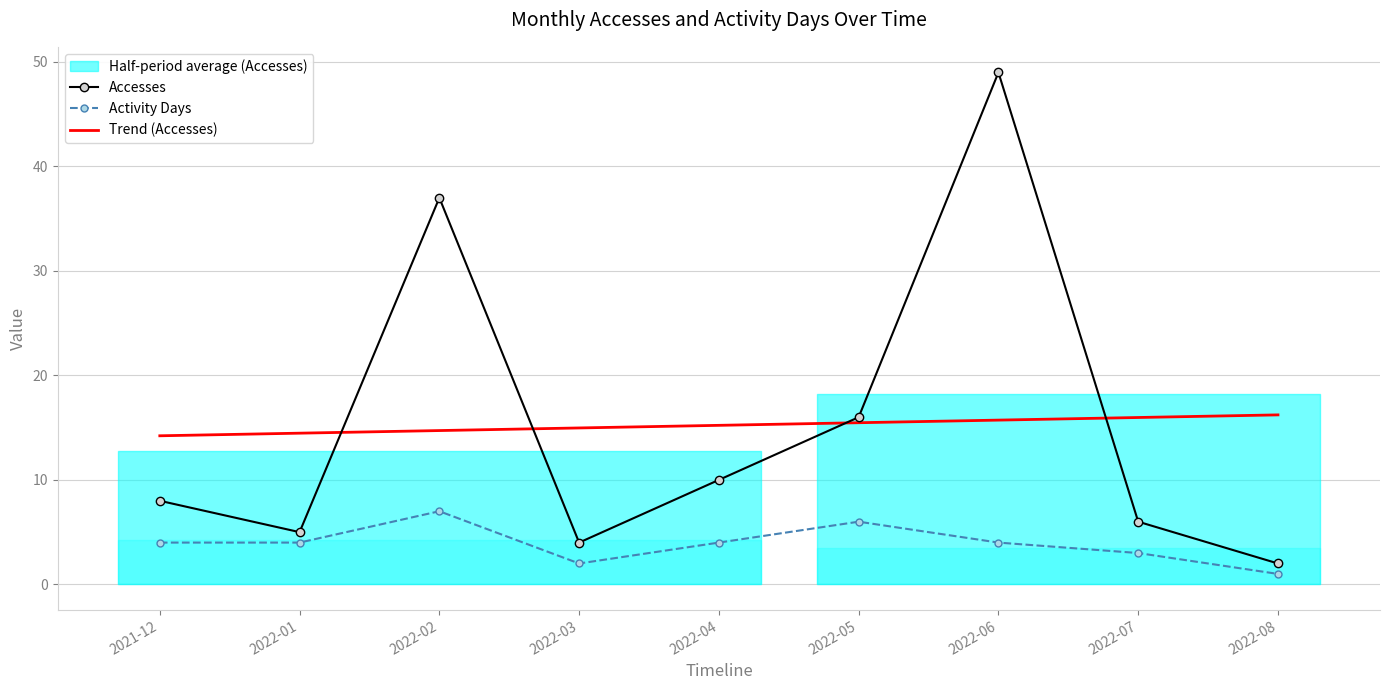

What is the label of the 3rd point from the left?

2022-02